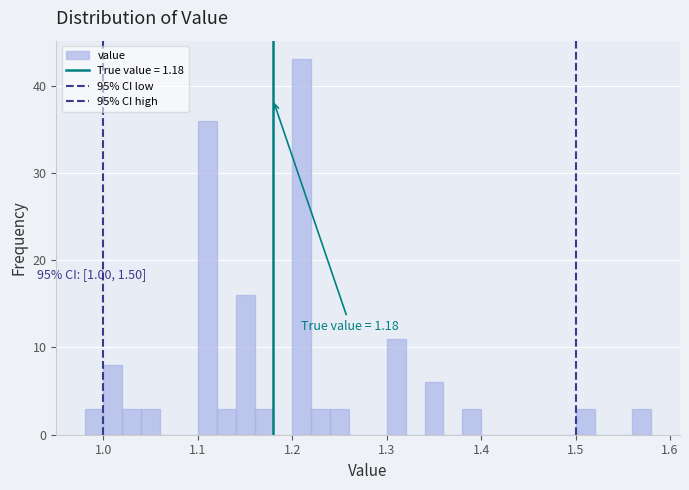

Read against the x-axis, roughly where is the centre of the tallest bar?

1.21